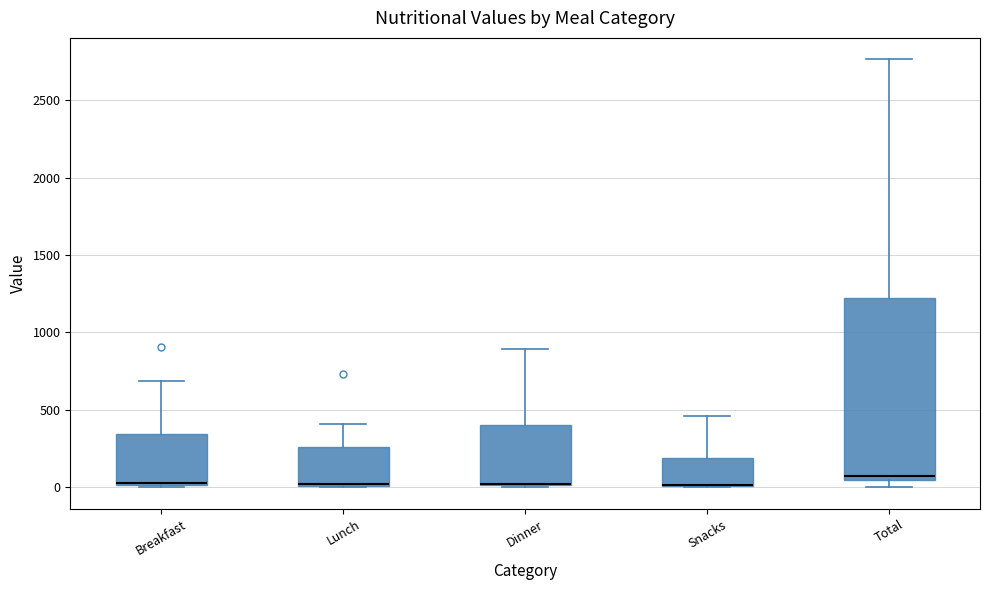

Reading left to right, read every box against the y-axis: the position of its median line, the range the box covers, and the ends of its whiskers. The values are not printed on the chart, so give them approximately, as read against the axis.

Breakfast: median 50, box 0 to 350, whiskers 0 to 700
Lunch: median 0 (drawn on the box's lower edge), box 0 to 250, whiskers 0 to 400
Dinner: median 0 (drawn on the box's lower edge), box 0 to 400, whiskers 0 (just below the box's lower edge) to 900
Snacks: median 0 (drawn on the box's lower edge), box 0 to 200, whiskers 0 to 450
Total: median 50 (just above the box's lower edge), box 50 to 1200, whiskers 0 to 2750